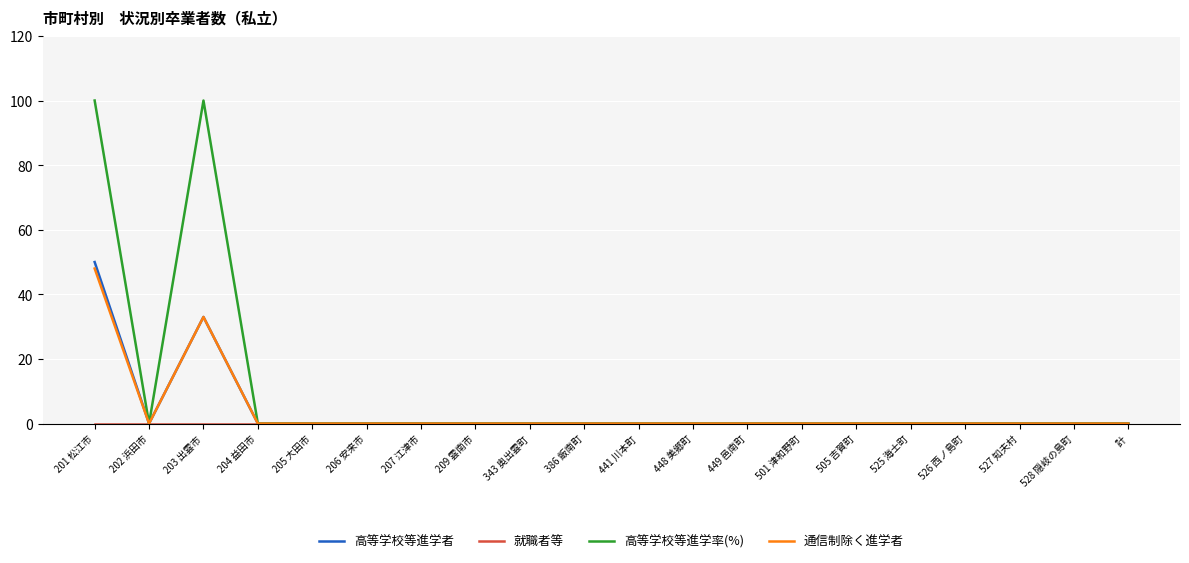

Which series has the widest spread of values?

高等学校等進学率(%)